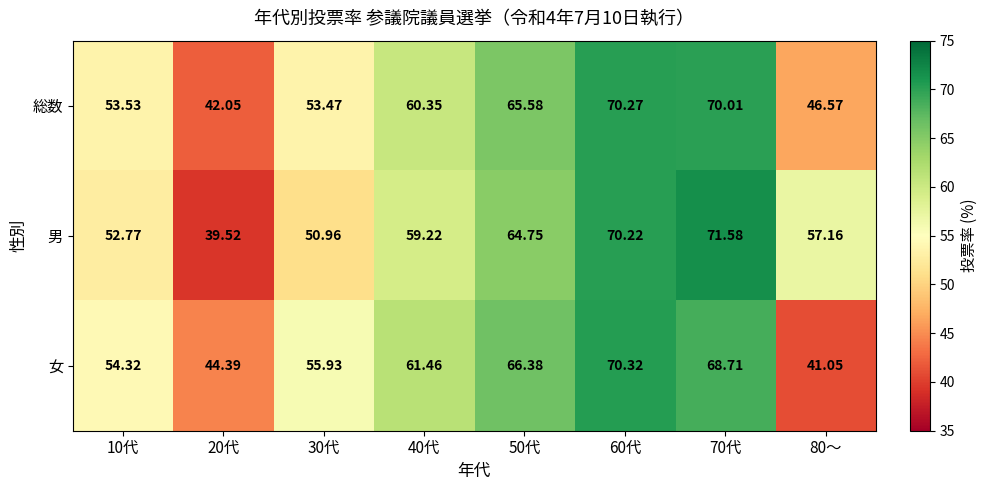

At 10代, list the series in order from smallest to largest.

男, 総数, 女